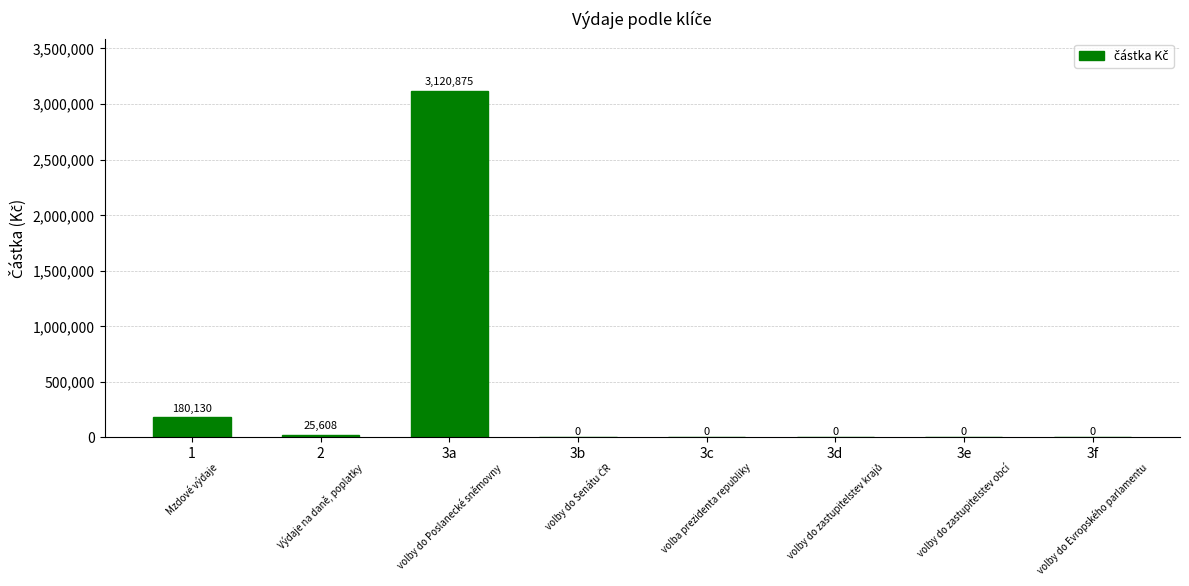

How many categories are shown in the chart?

8